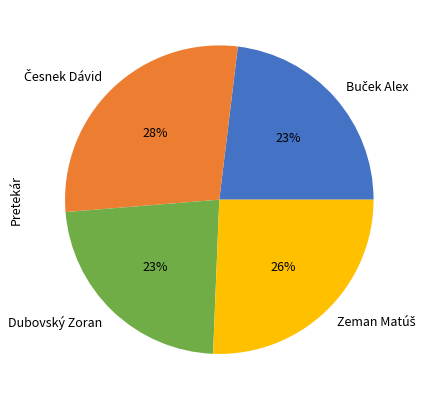

Is it true that Dubovský Zoran is 29% of the pie?

False